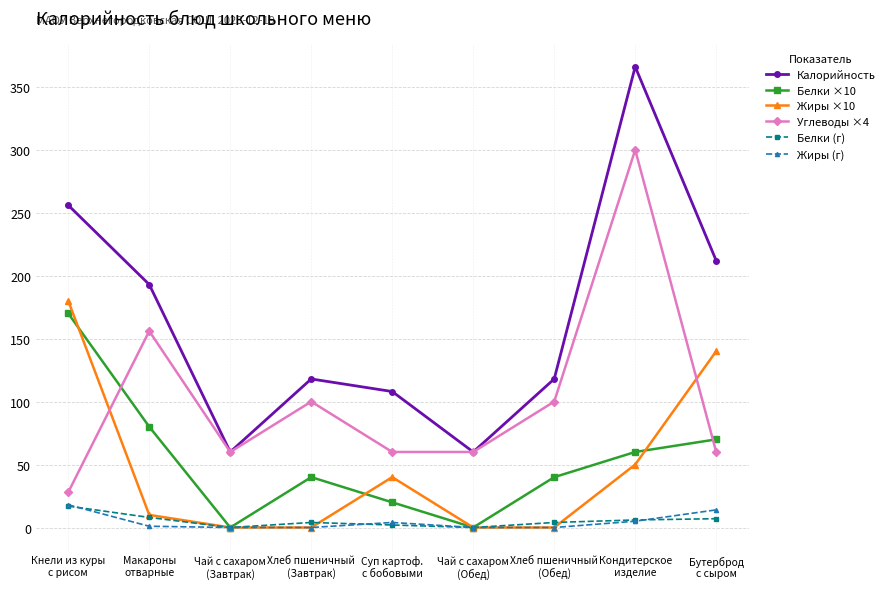

Which series has the widest spread of values?

Калорийность